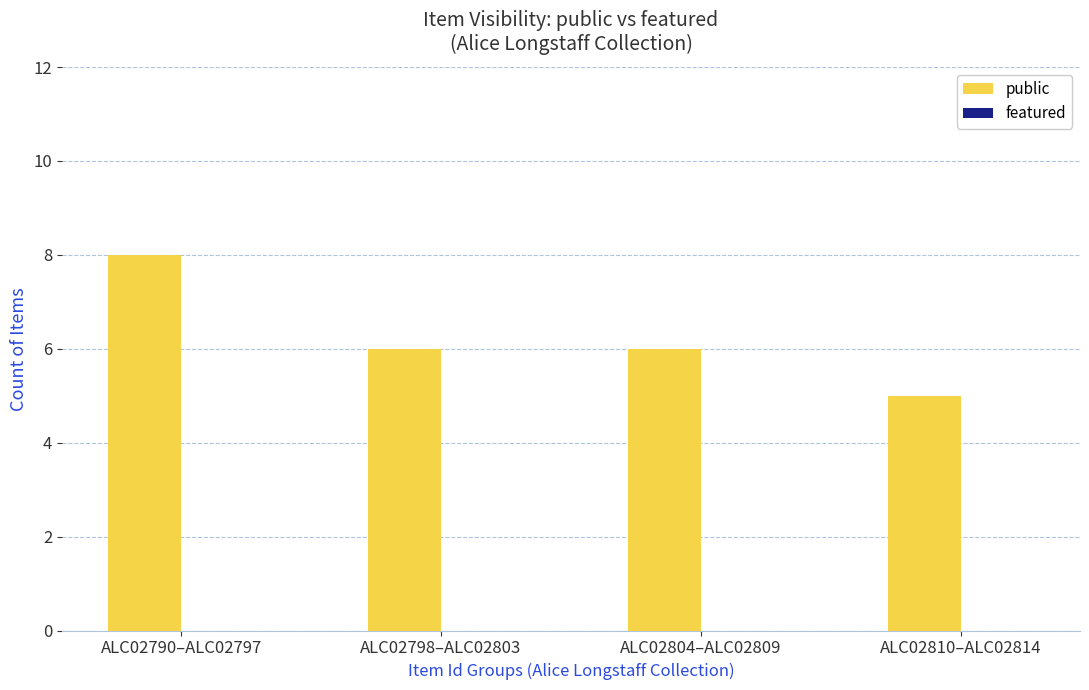

Does the chart contain any negative values?

No